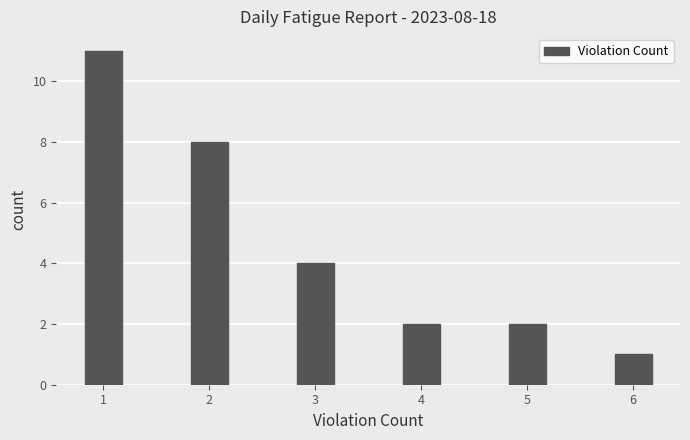

Reading right to left, transcribe all the data shown in this chart.

6=1	5=2	4=2	3=4	2=8	1=11